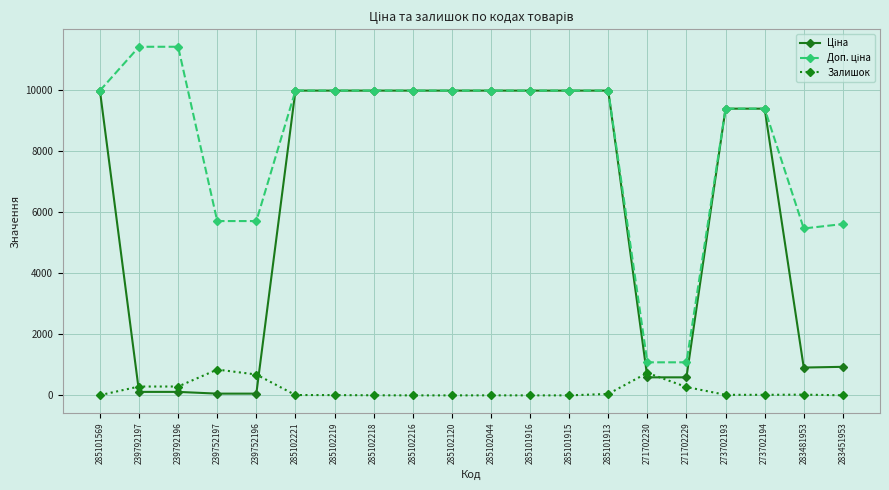

What is the spread (max minus min) of values at 271702229?

808.7